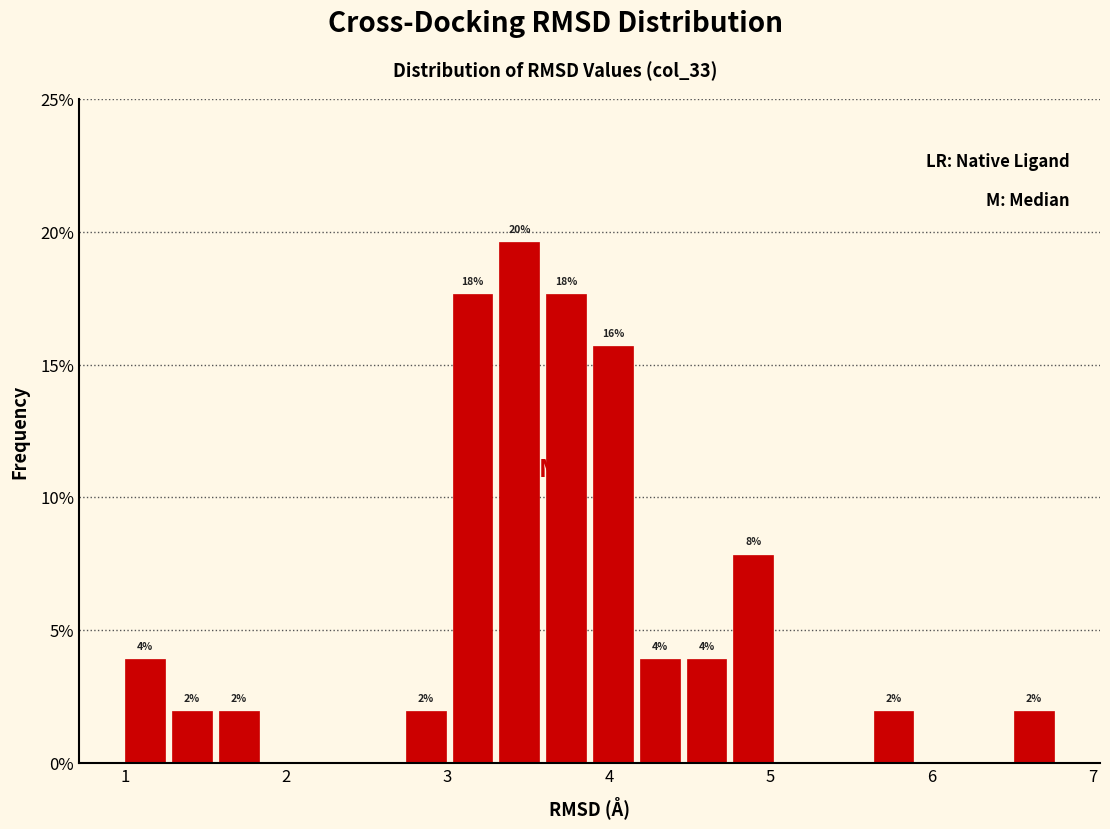

Read against the x-axis, roughly where is the centre of the tallest bar?

3.4